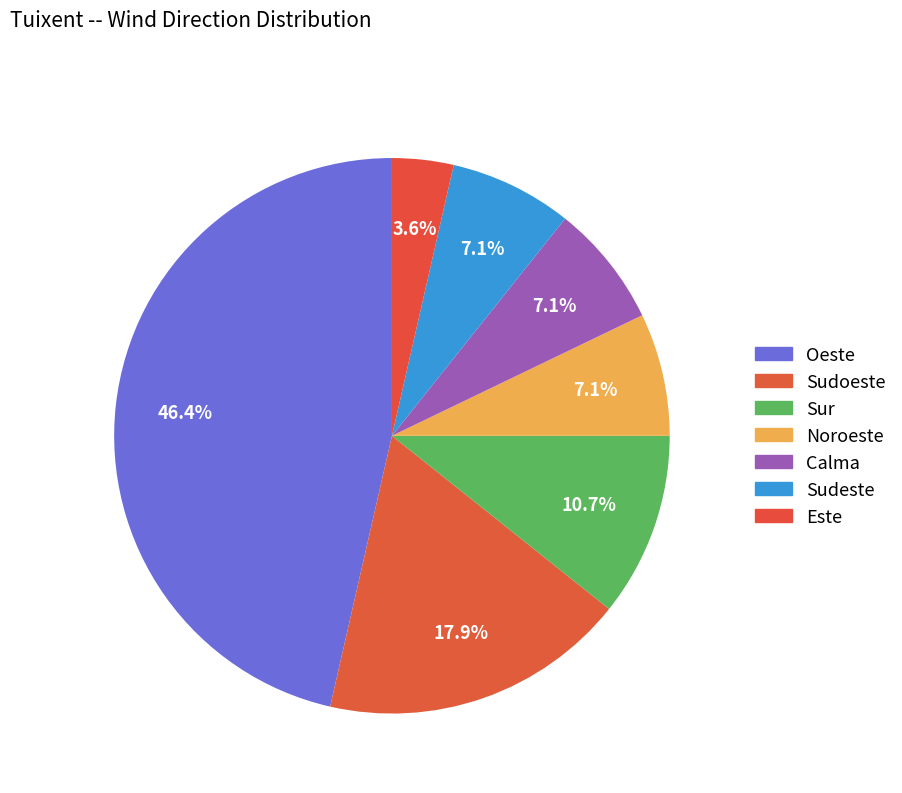

How many segments does this pie chart have?

7